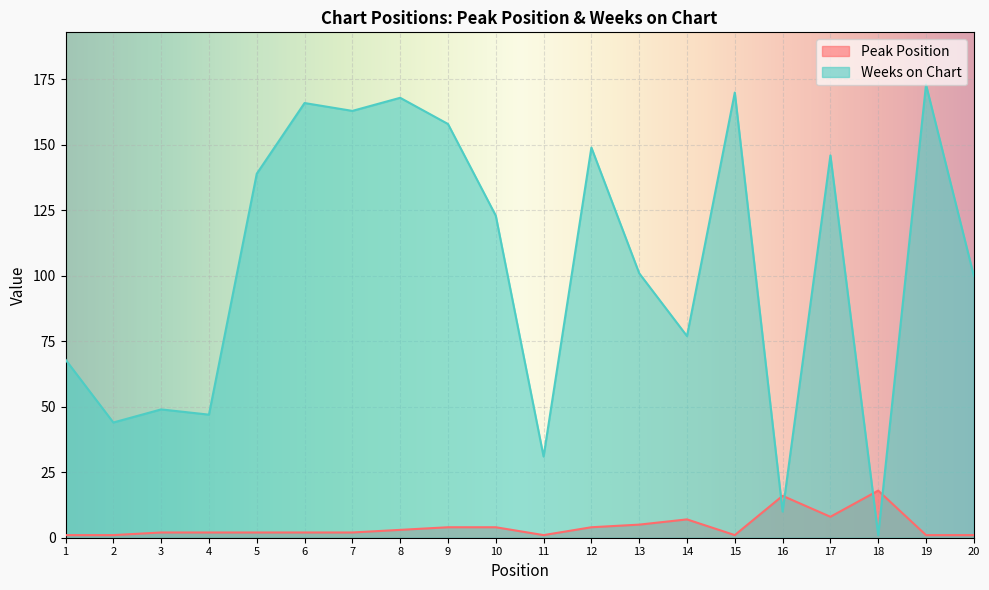

List the series in order of their overall mean, lowest first.

Peak Position, Weeks on Chart